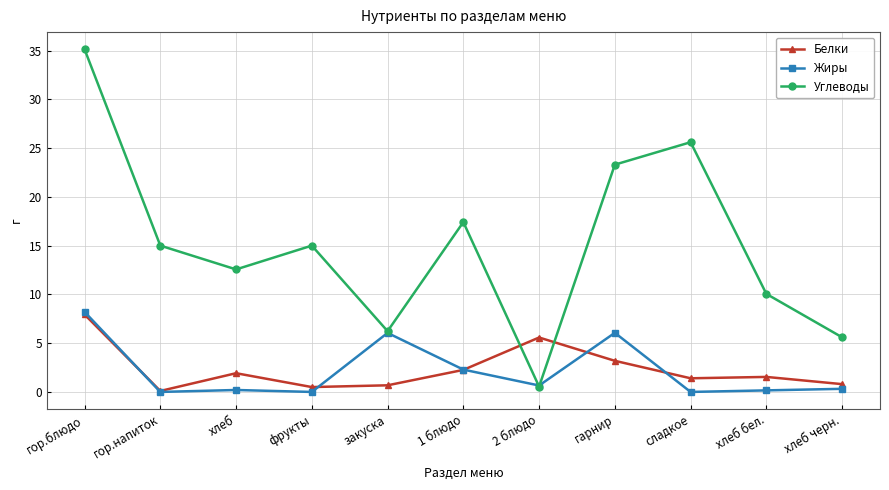

What is the label of the 2nd point from the right?

хлеб бел.